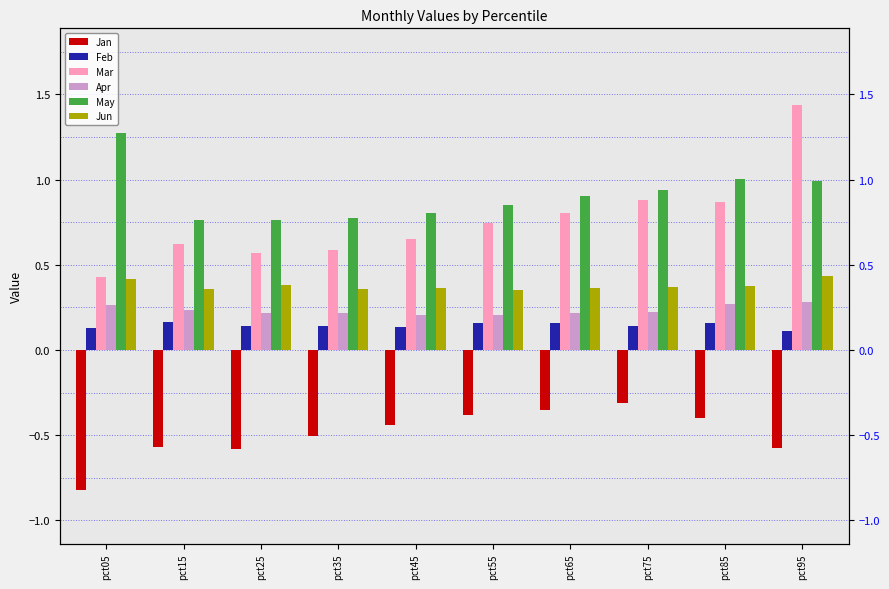

What is the sum of all Apr values?

2.3